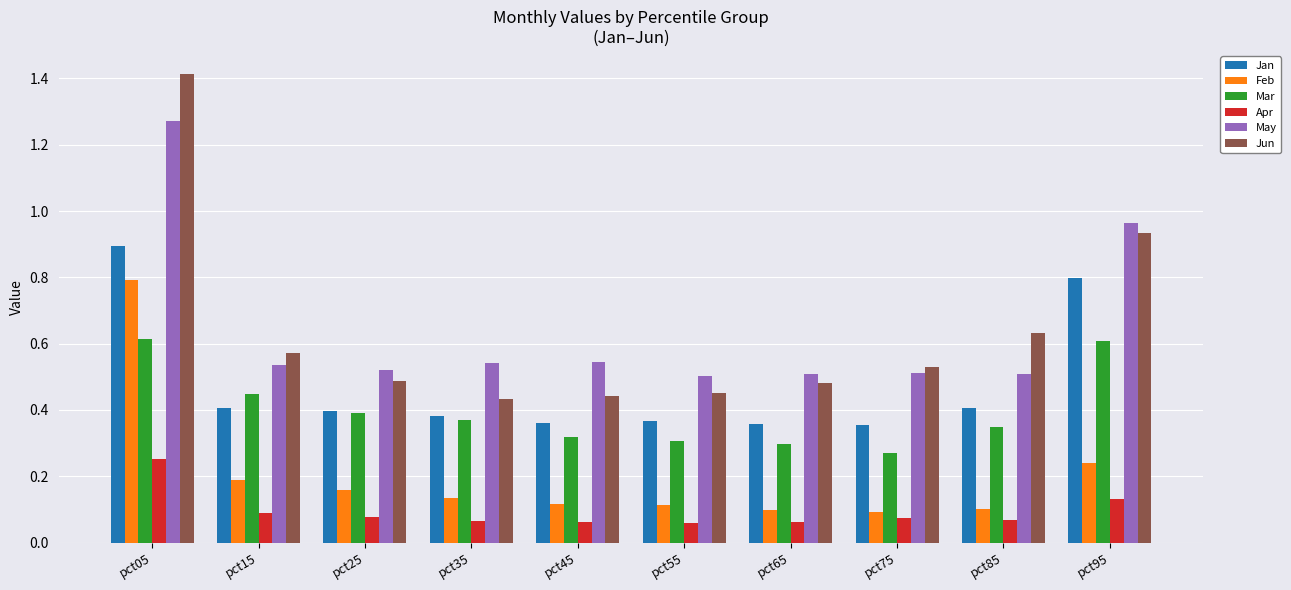

What is the sum of all Jun values?

6.4